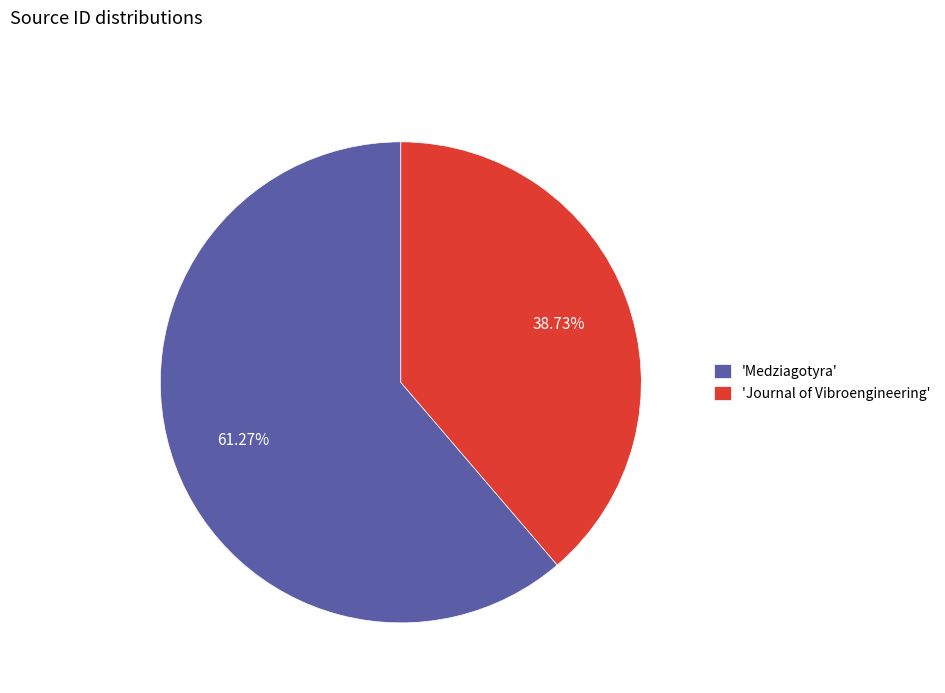

Does any single category account for the majority?

Yes